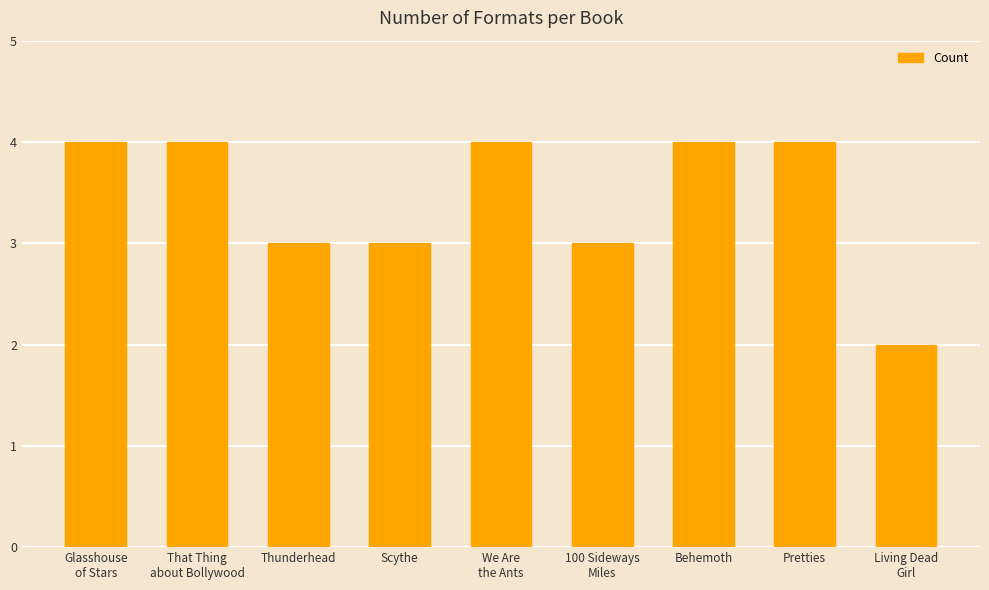

How many data points are less than 4?

4